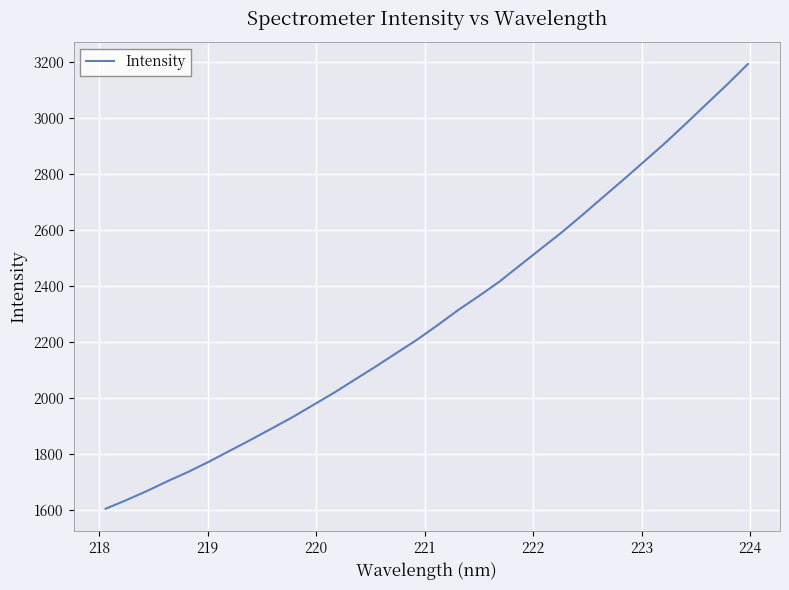

How many values exceed 2260?

16